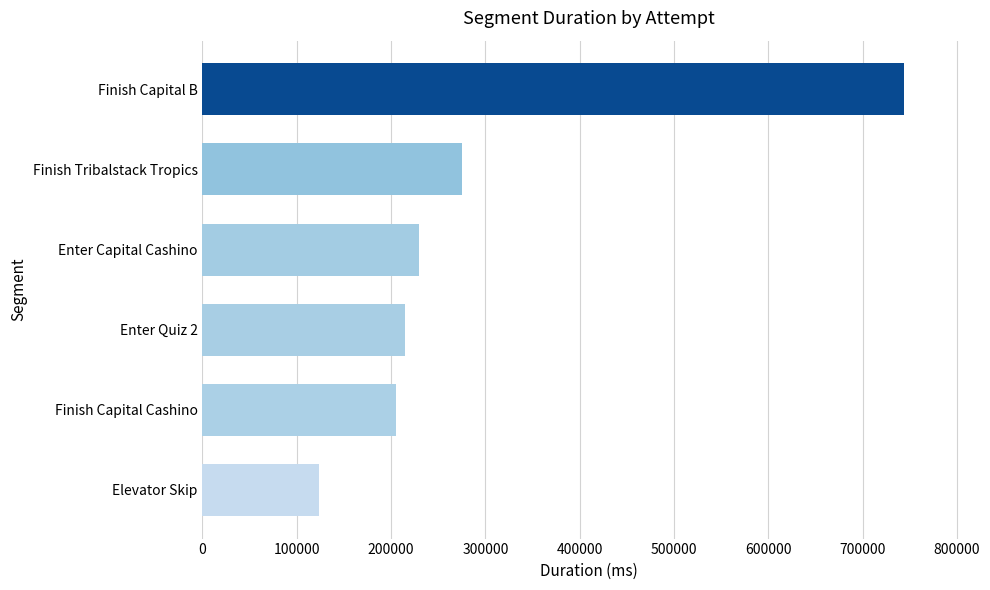

Does the chart contain stacked bars?

No